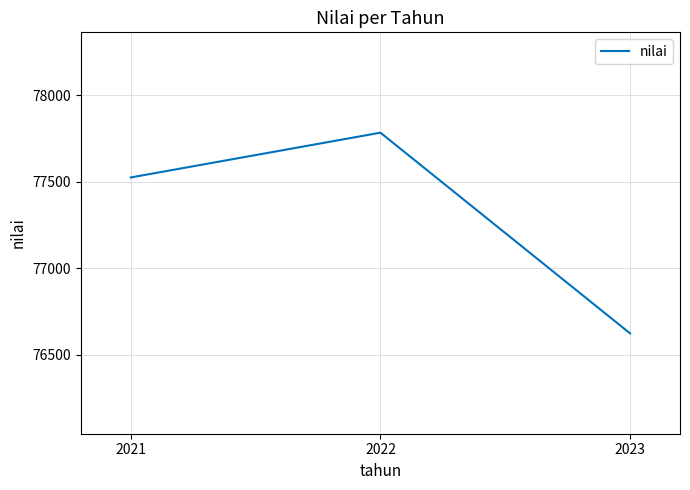

Read the value at 2021, to the nearest 100.

77500